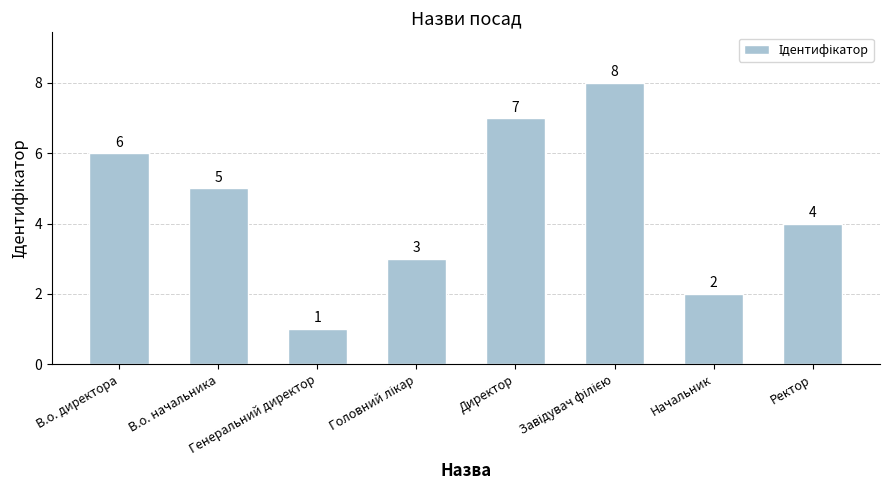

What is the difference between the maximum and minimum values?

7